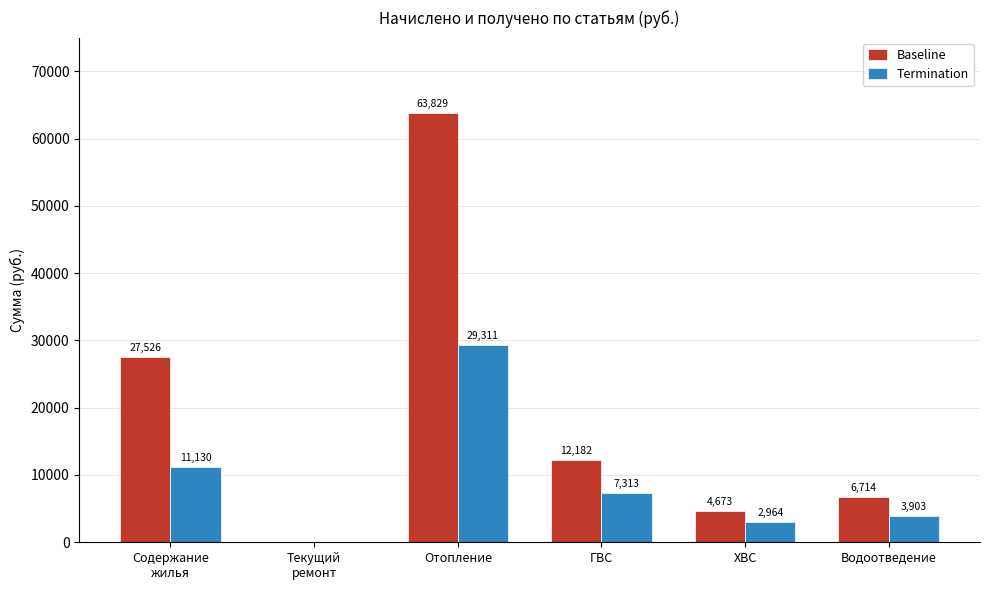

Which series has the widest spread of values?

Baseline